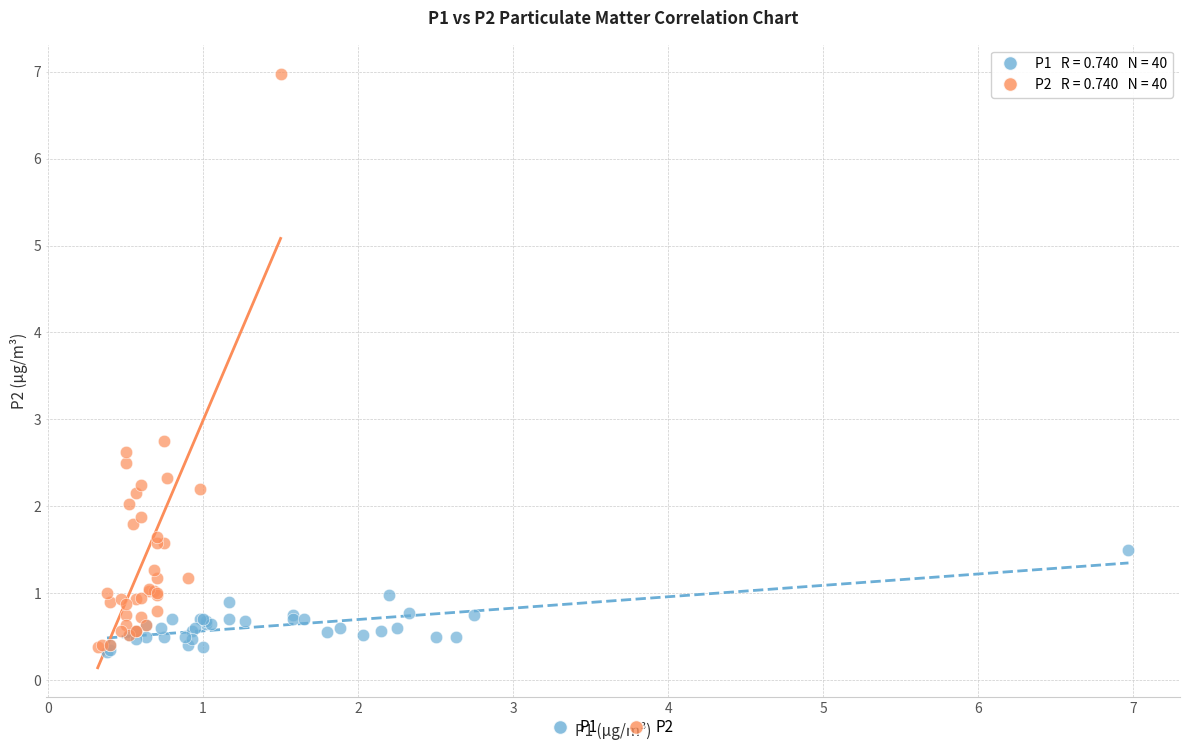

Which series has the largest Y range (max minus min)?

P2